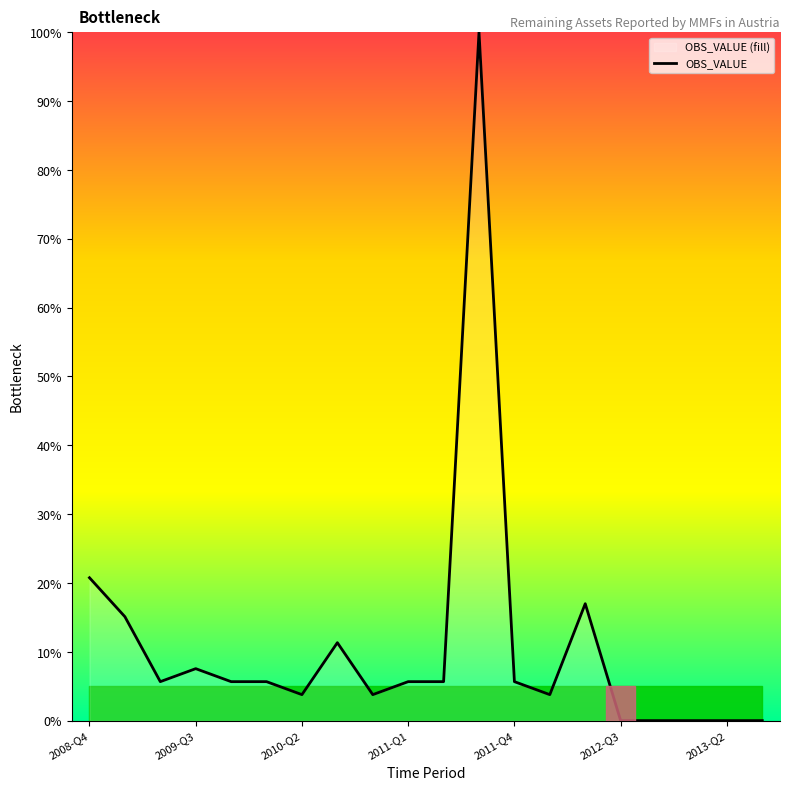

What is the difference between the maximum and minimum values?

100.0